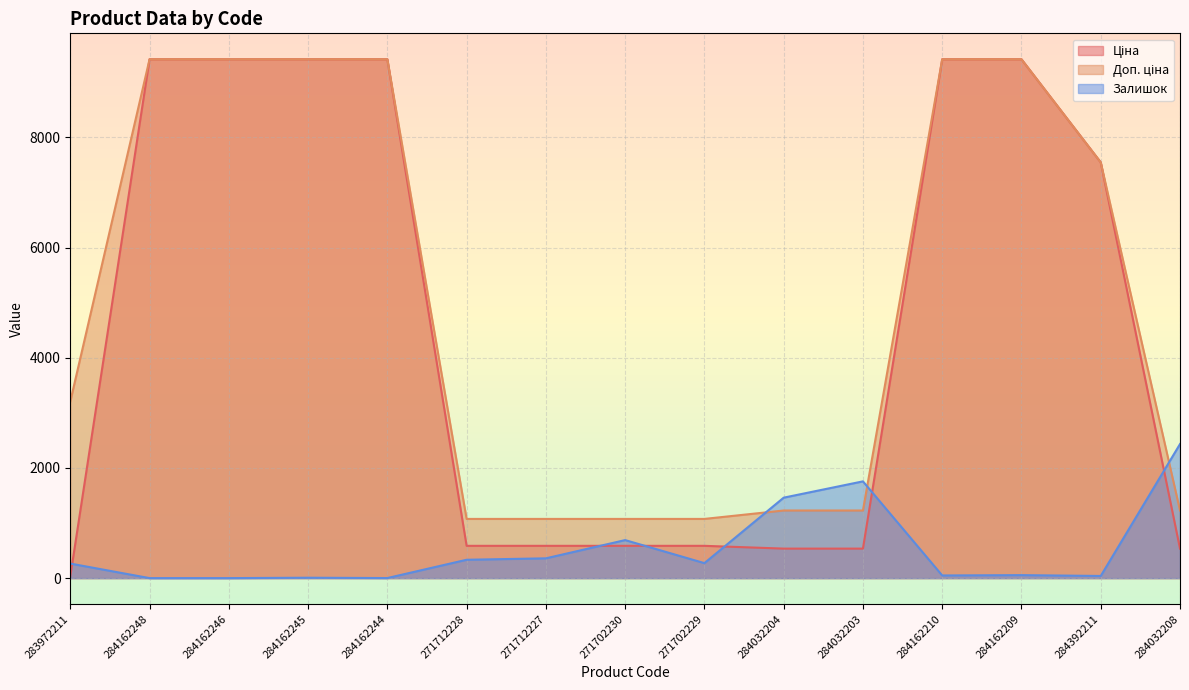

Between 271702229 and 284162210, which is larger?

284162210